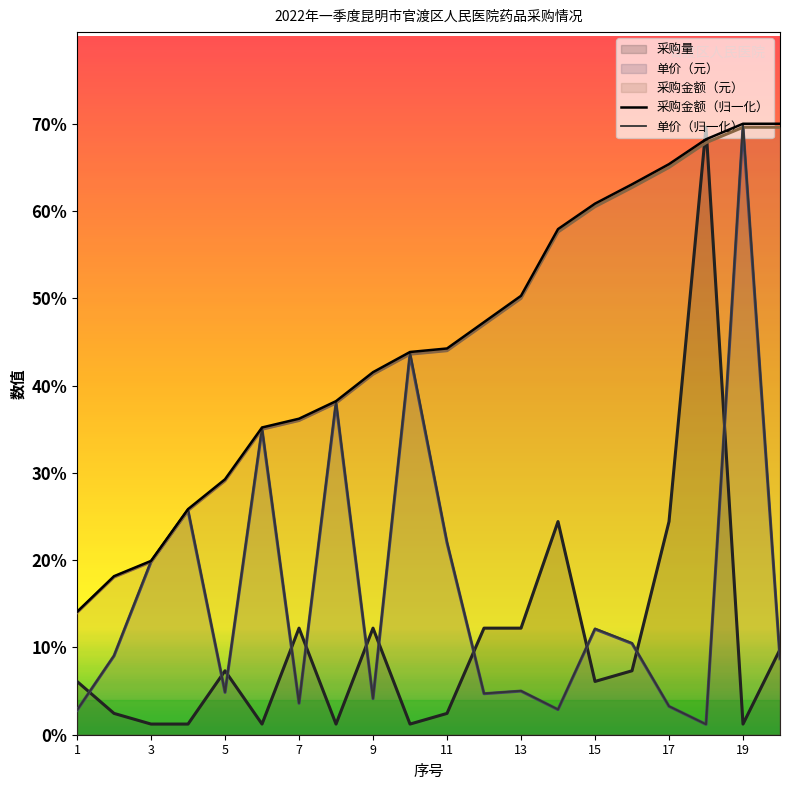

At which label does 单价（归一化） first exceed 9?

3